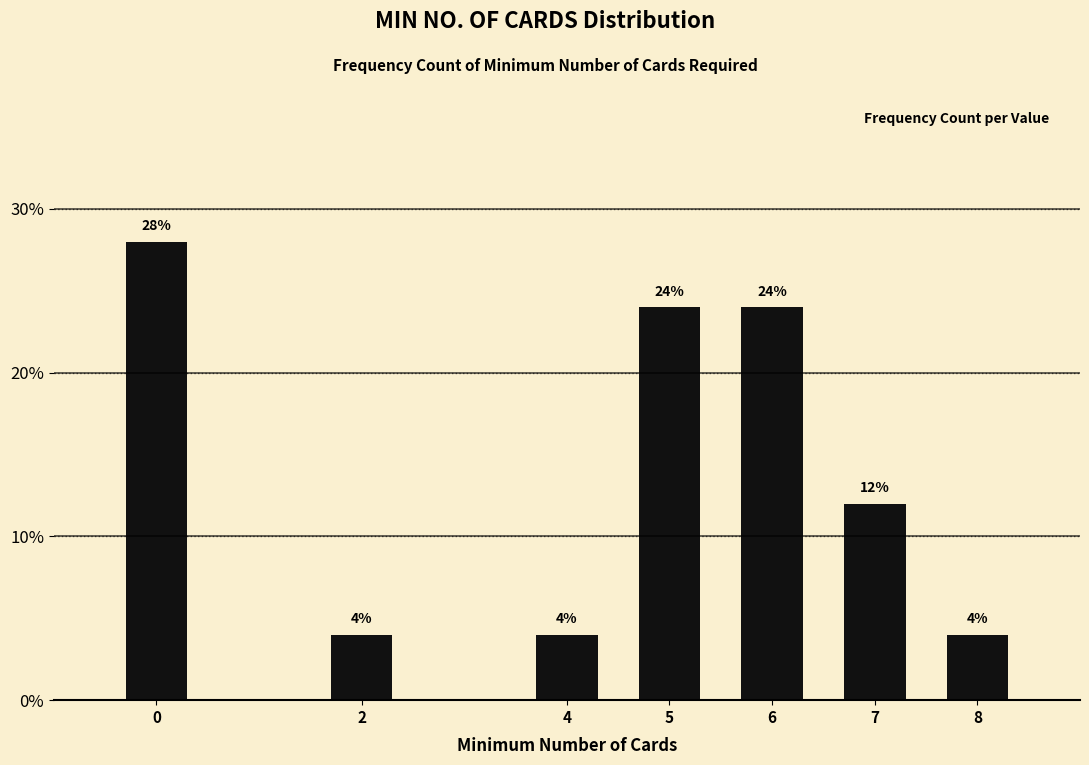

Reading right to left, what are all the values shown in this chart?

4.0	12.0	24.0	24.0	4.0	4.0	28.0